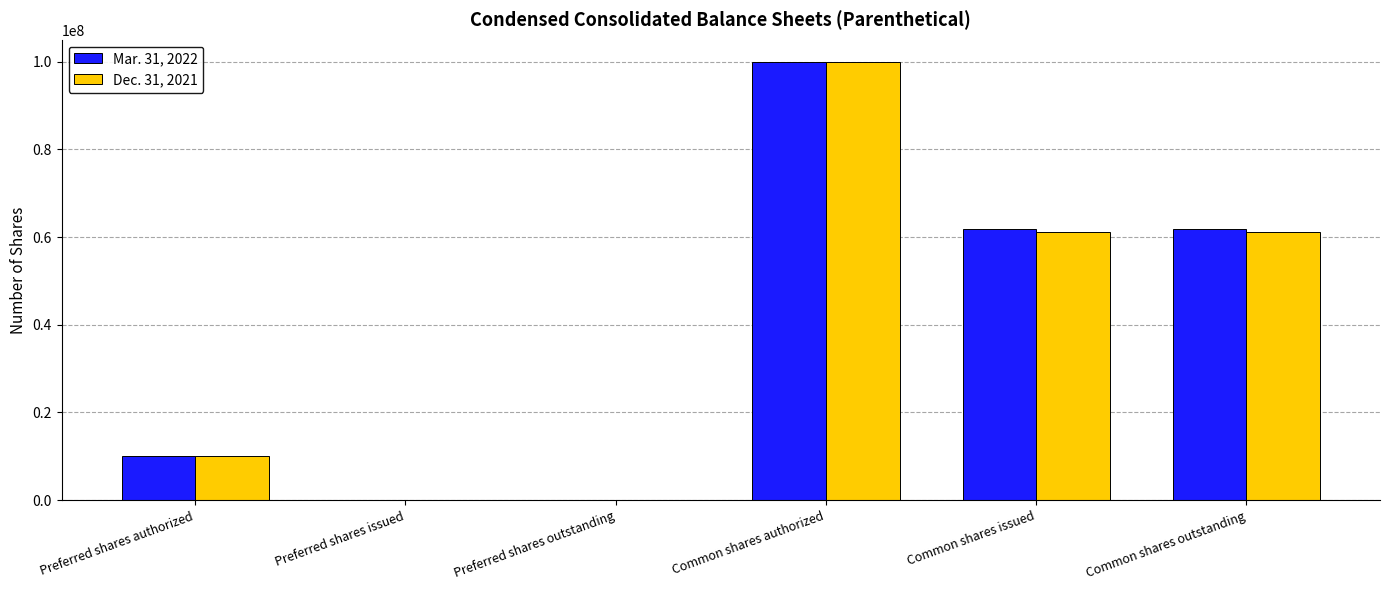

How many groups of bars are there?

6